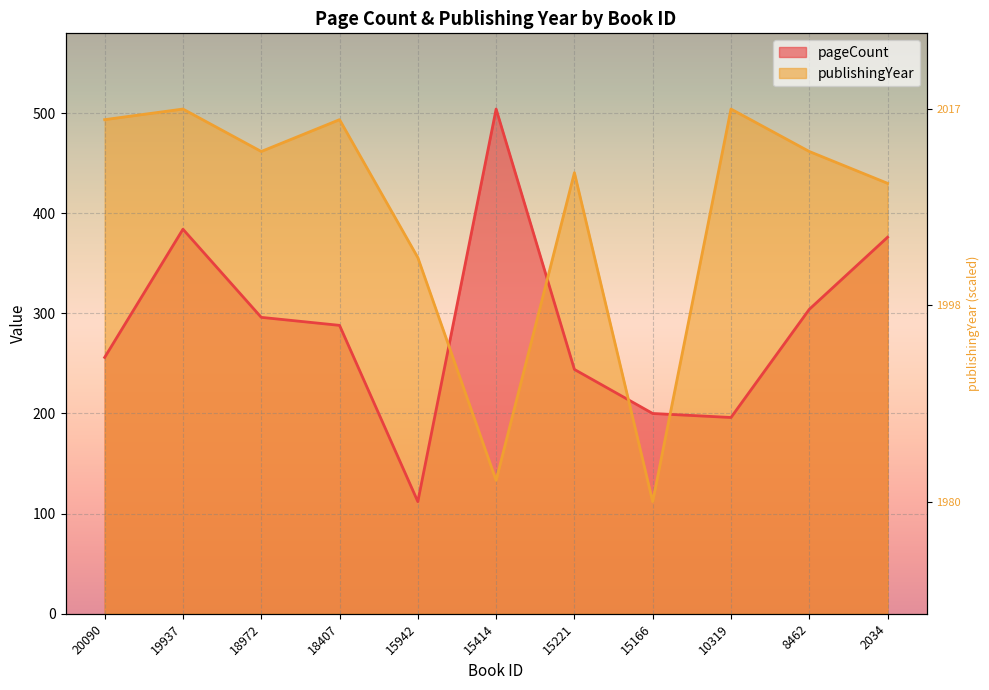

What are all the series names shown in the legend?

pageCount, publishingYear